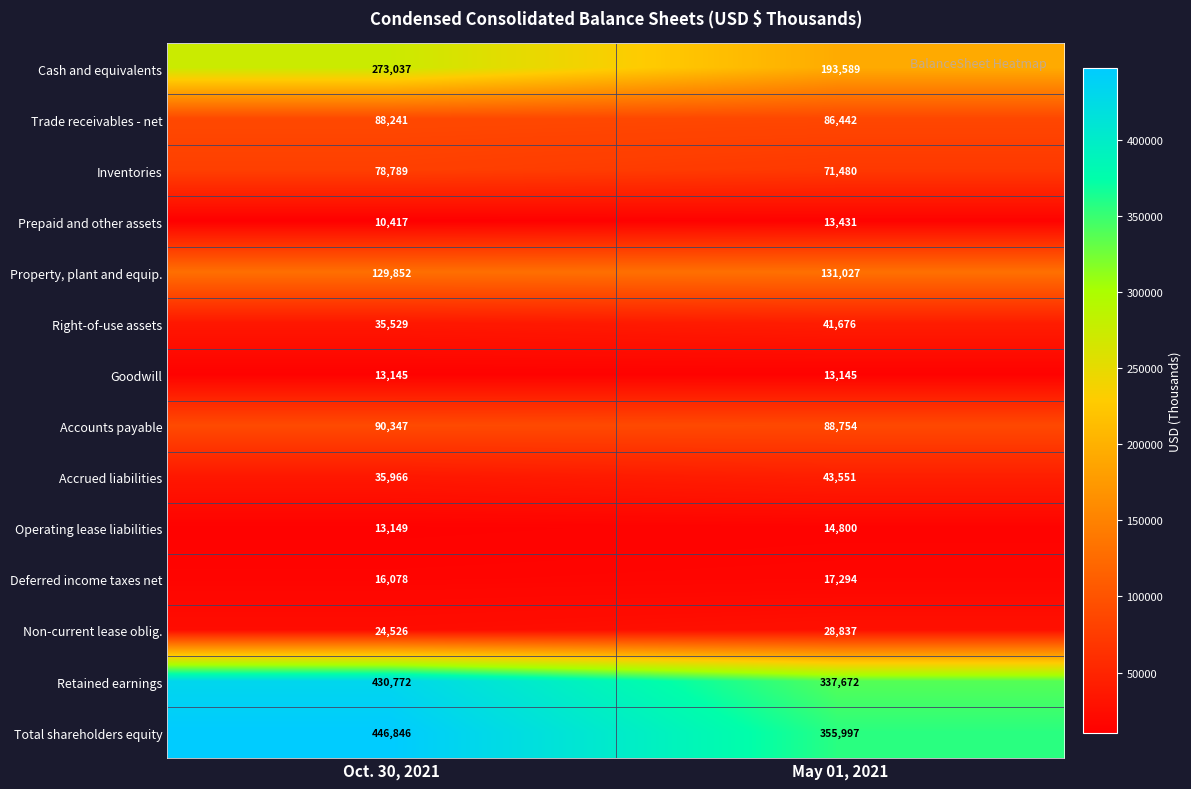

Which series changed the most between Oct. 30, 2021 and May 01, 2021?

Retained earnings